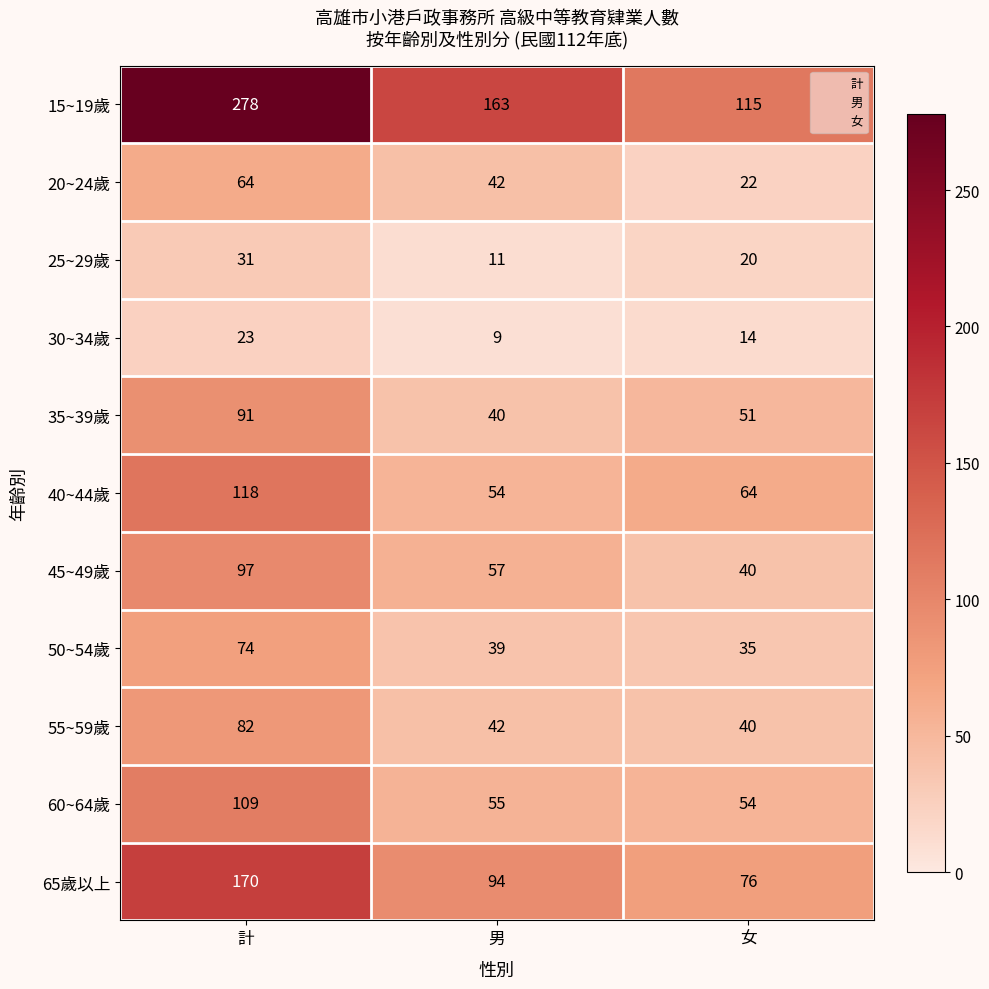

The 45~49歲 series shows 140 at 計. True or false?

False